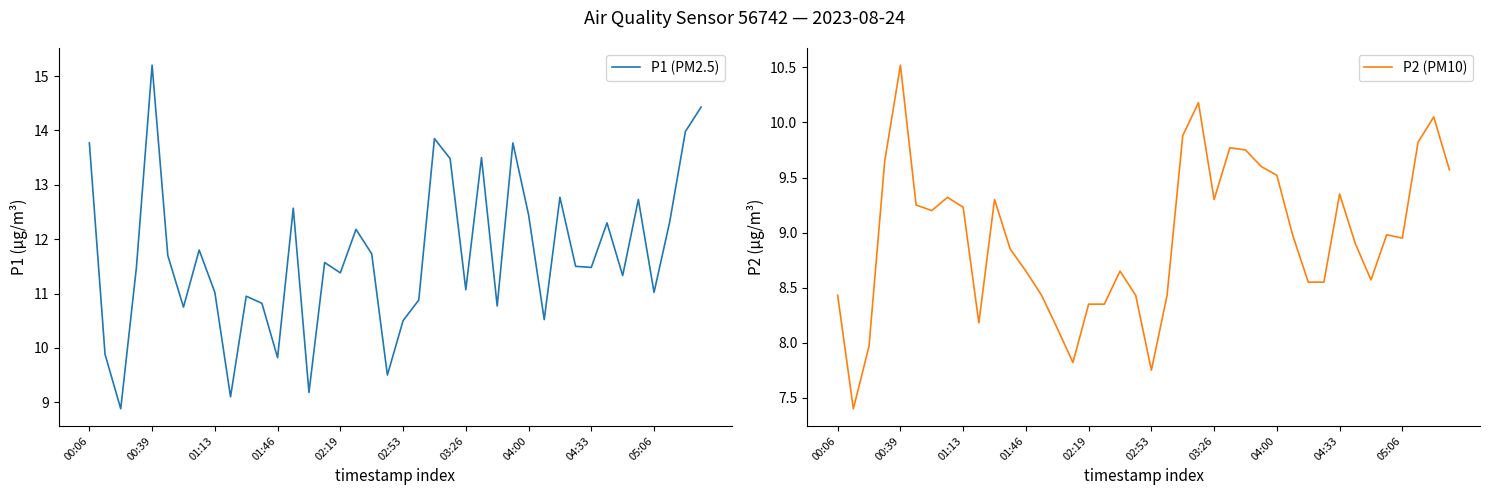

In P2 (PM10), how many points are higher than both neighbors (excluding endpoints)?

9